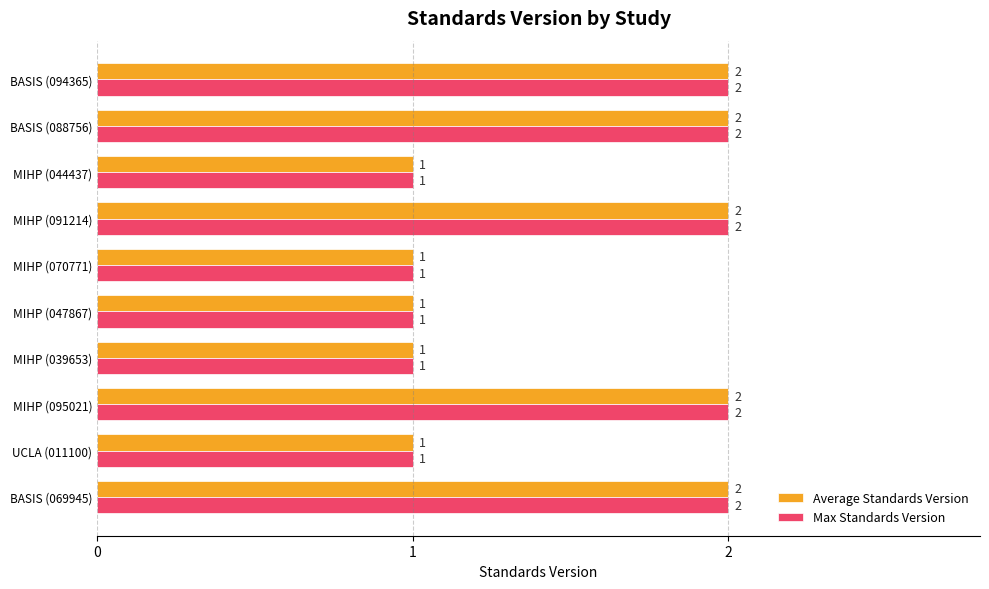

The Average Standards Version series shows 1 at MIHP (047867). True or false?

True